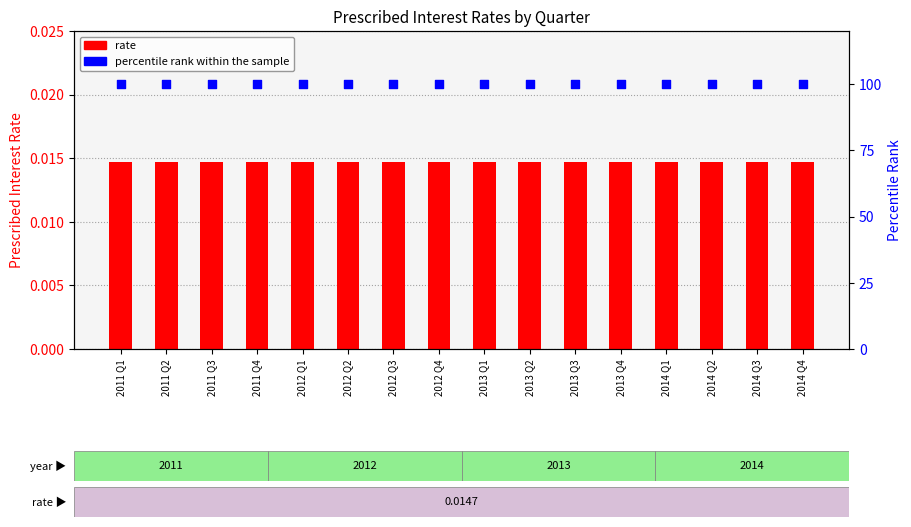

Which series contains the lowest Y value?

rate